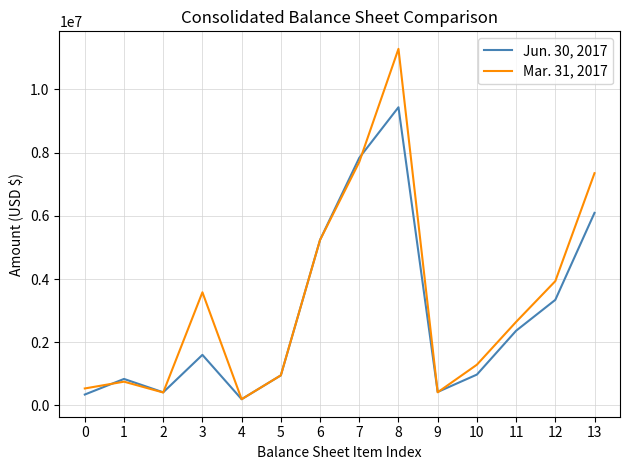

Read the Jun. 30, 2017 value at 8, to the nearest 50.

9436450